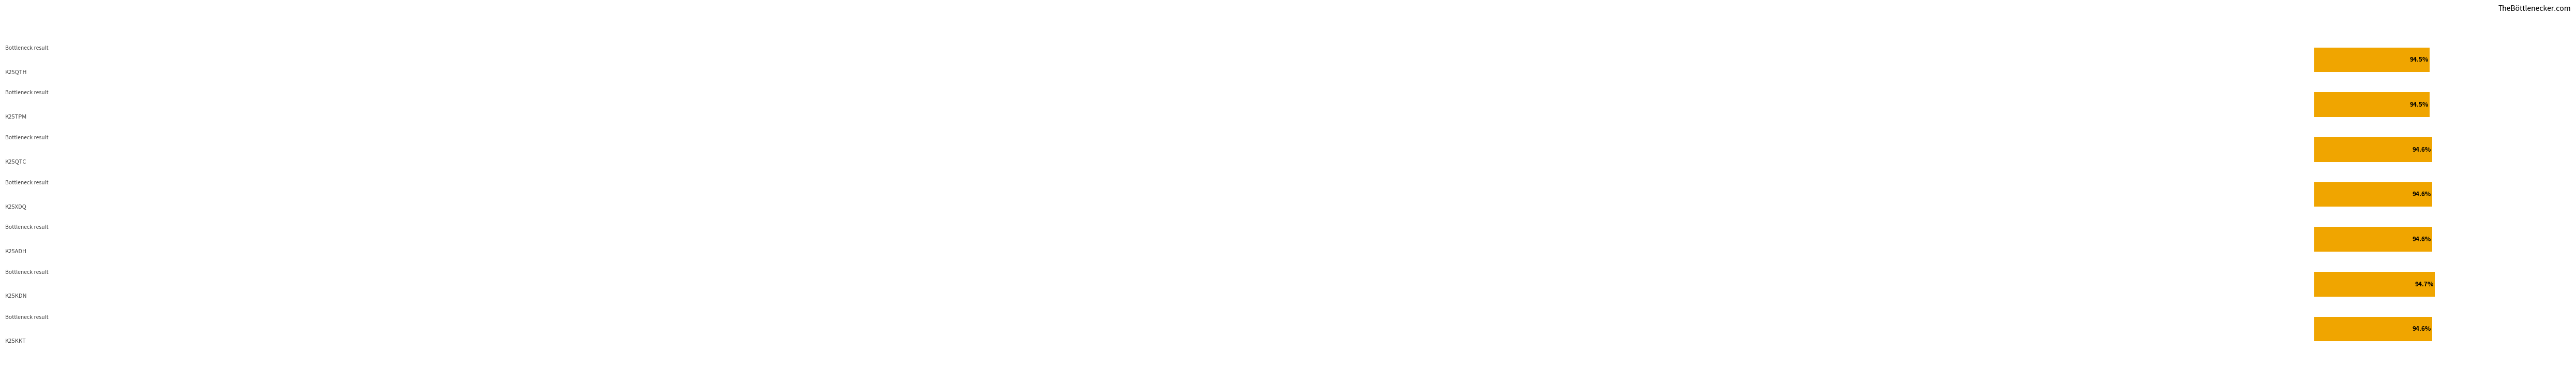

Are the bars horizontal?

Yes